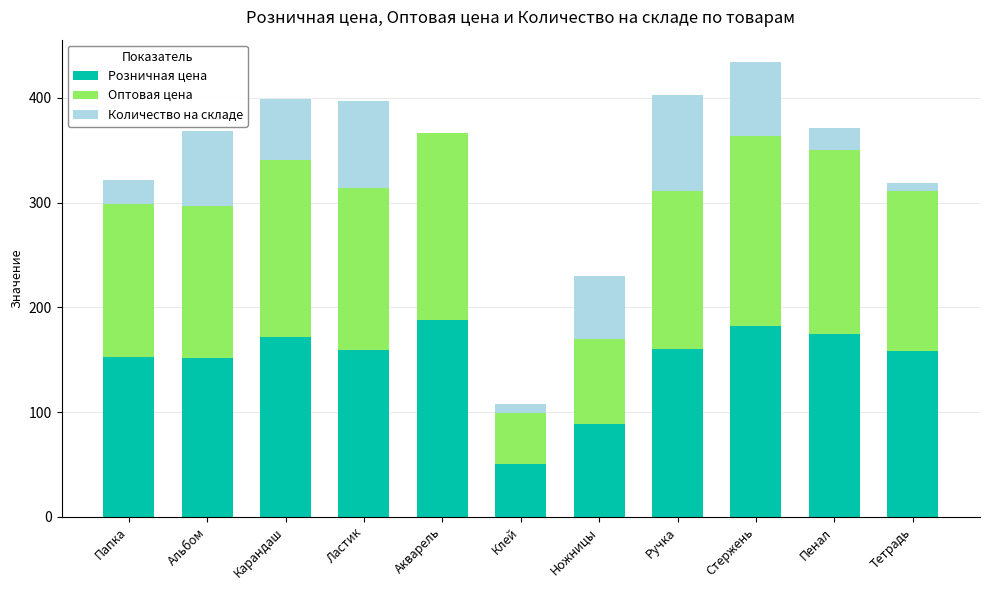

At which category is the sum across all series the highest?

Стержень